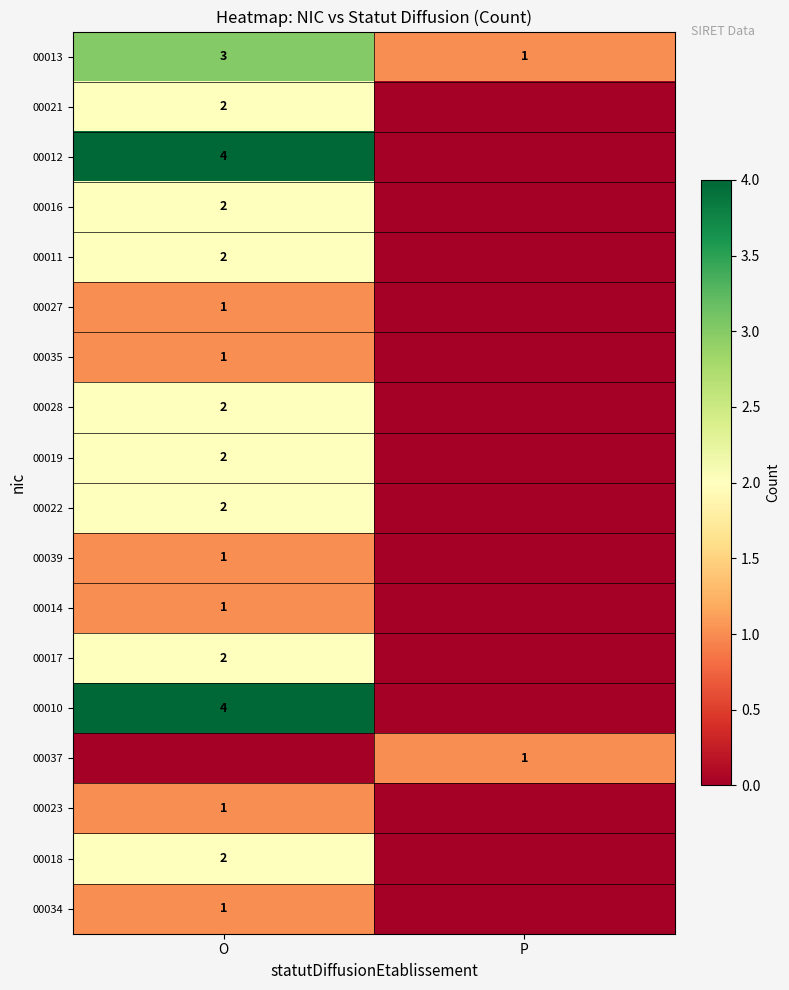

At which category is the sum across all series the highest?

O